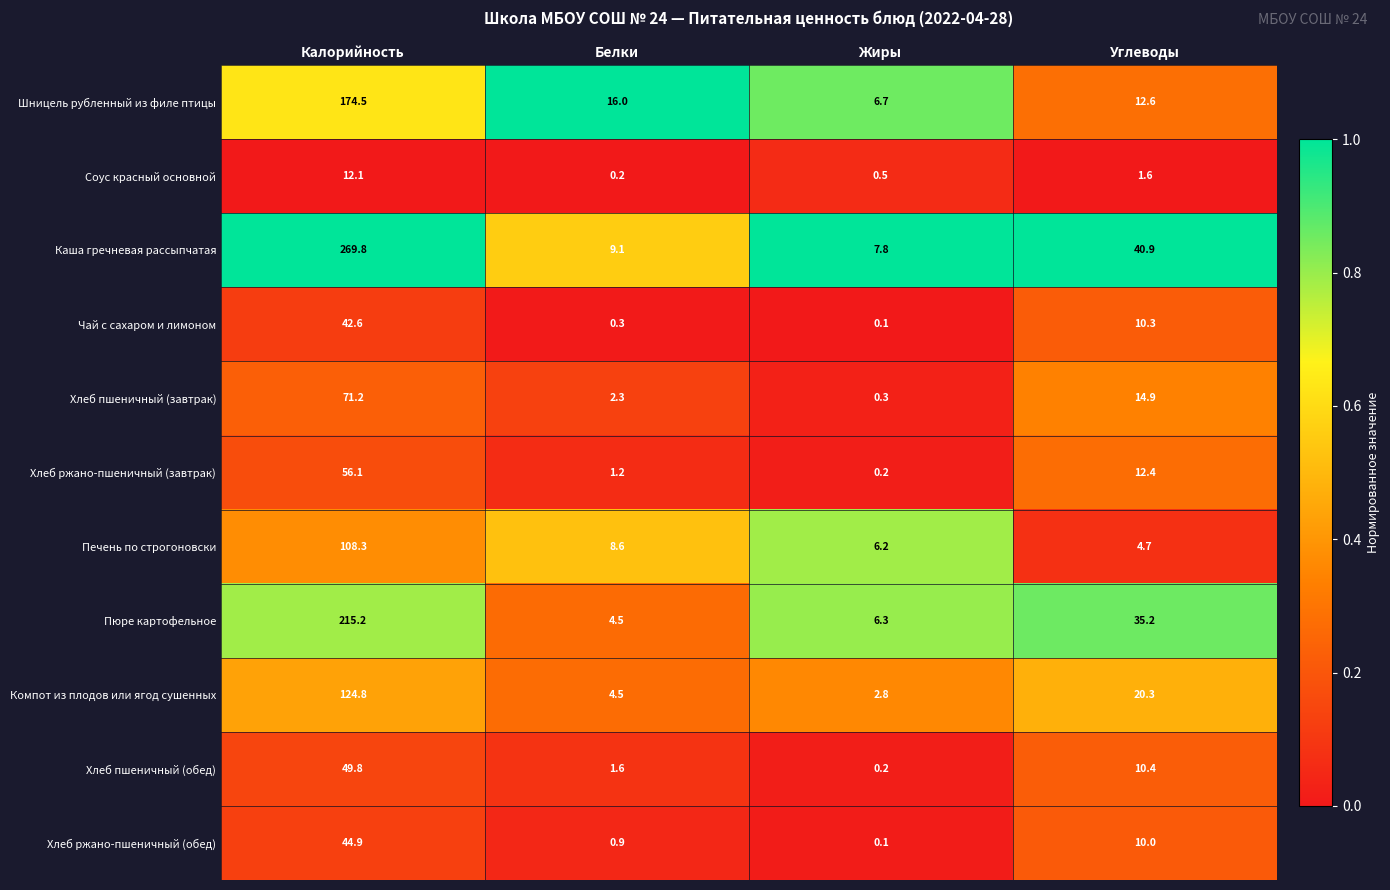

What is the difference between the maximum and second lowest values in the Печень по строгоновски series?

102.1